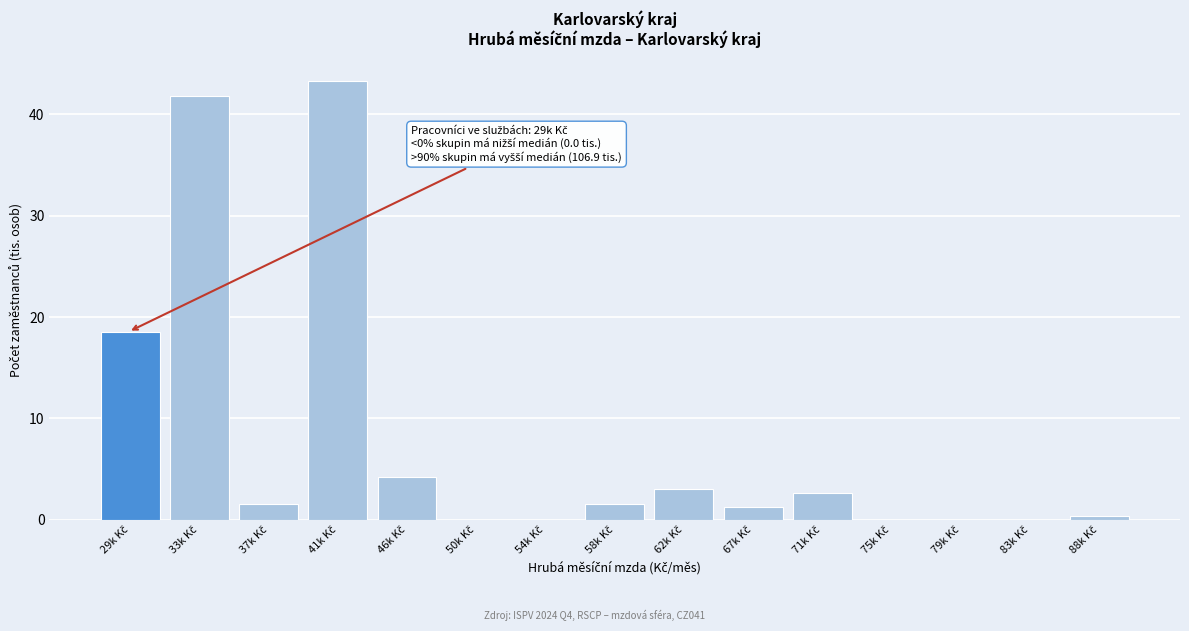

What is the sum of all values?

118.3